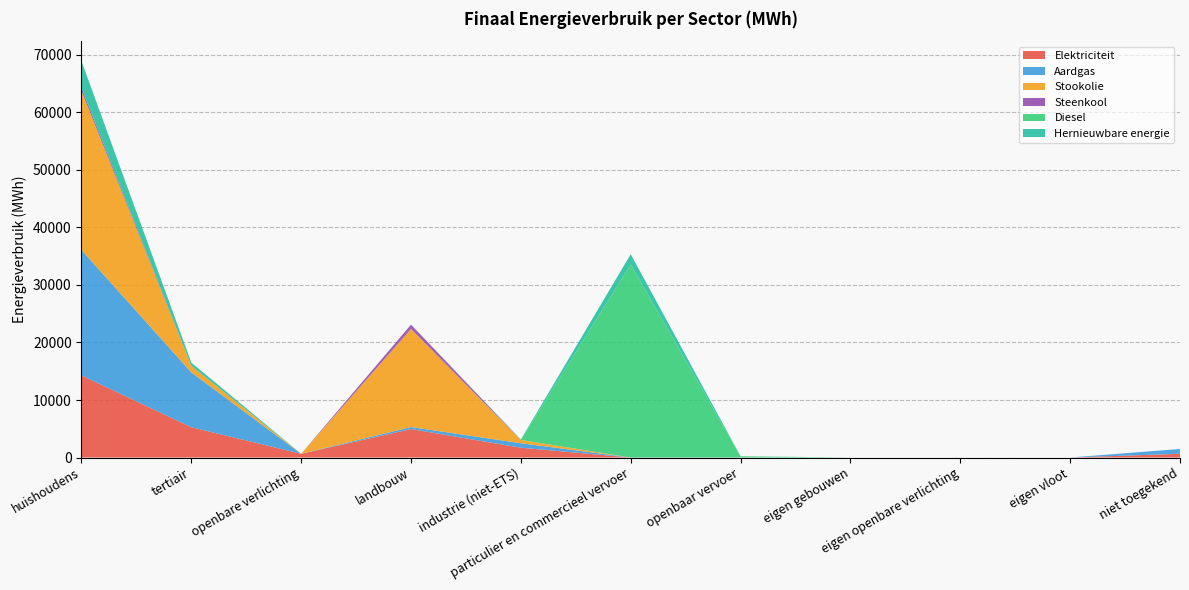

Reading left to right, transcribe all the data shown in this chart.

Elektriciteit: 14276.4	5269.6	646.0	4945.4	1702.6	2.8	1.1	0.0	0.0	0.0	649.6
Aardgas: 21804.6	9537.9	0.0	353.8	783.8	3.2	0.0	0.0	0.0	0.0	837.6
Stookolie: 27696.2	1137.1	0.0	17062.7	566.8	0.0	0.0	0.0	0.0	0.0	0.0
Steenkool: 524.5	0.0	0.0	743.7	1.9	0.0	0.0	0.0	0.0	0.0	0.0
Diesel: 0.0	0.0	0.0	0.0	0.0	33588.3	214.2	0.0	0.0	0.0	0.0
Hernieuwbare energie: 4642.3	563.0	0.0	0.0	84.0	1759.8	9.6	0.0	0.0	0.0	0.0